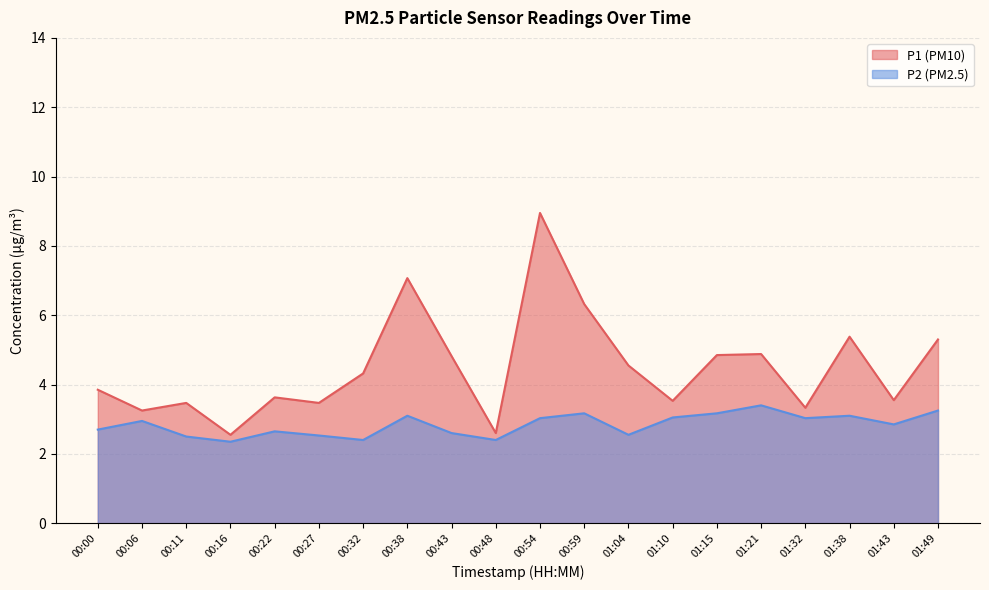

True or false: P2 has more than 1 points higher than both neighbors.

True